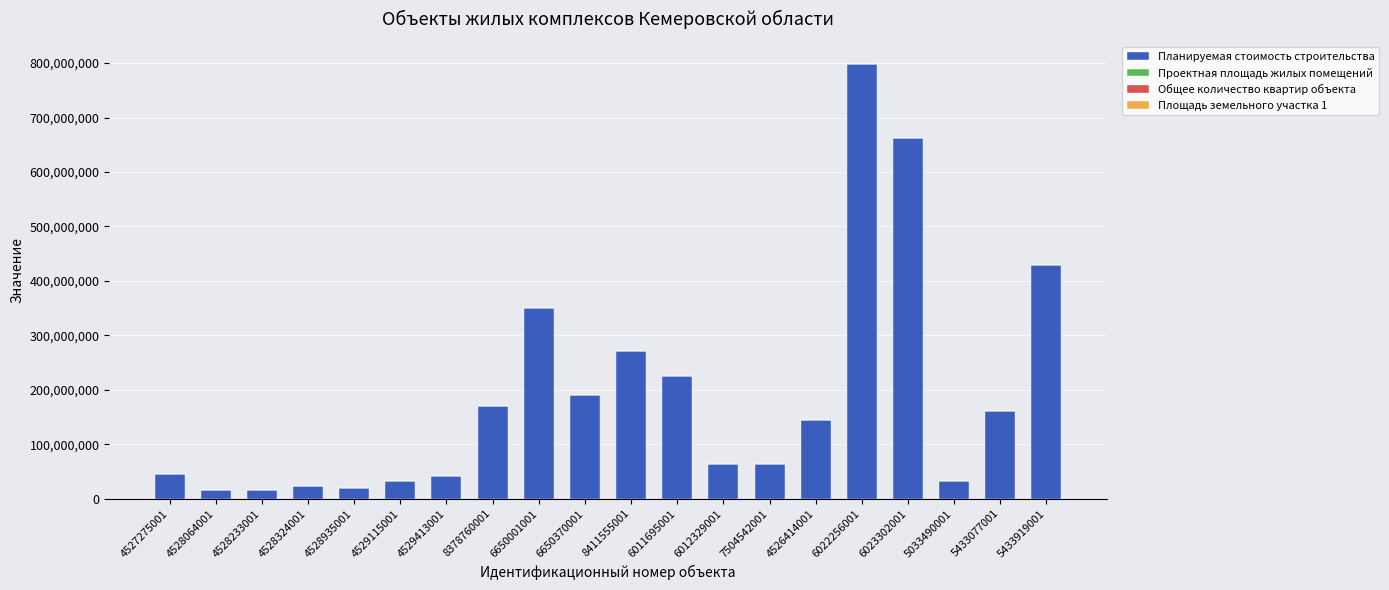

At which label is Планируемая стоимость строительства closest to 407334550?

5433919001